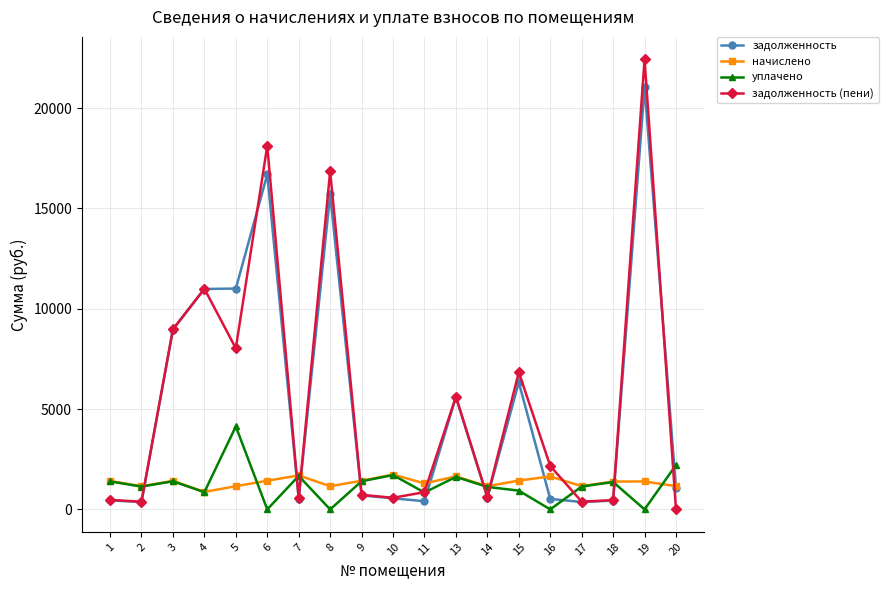

Count the number of categories in the chart.

19